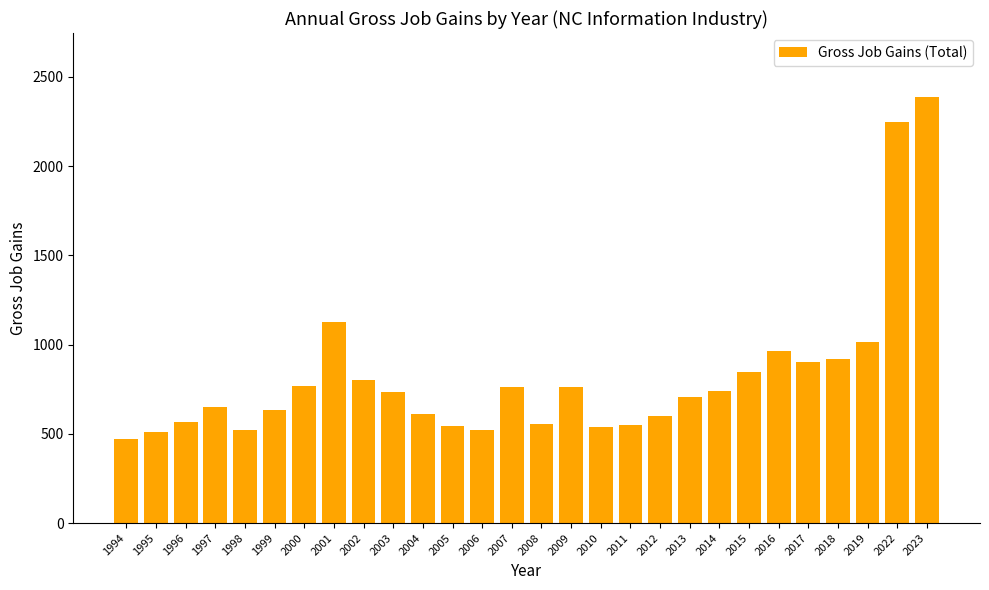

What is the value of the 6th bar from the left?

631